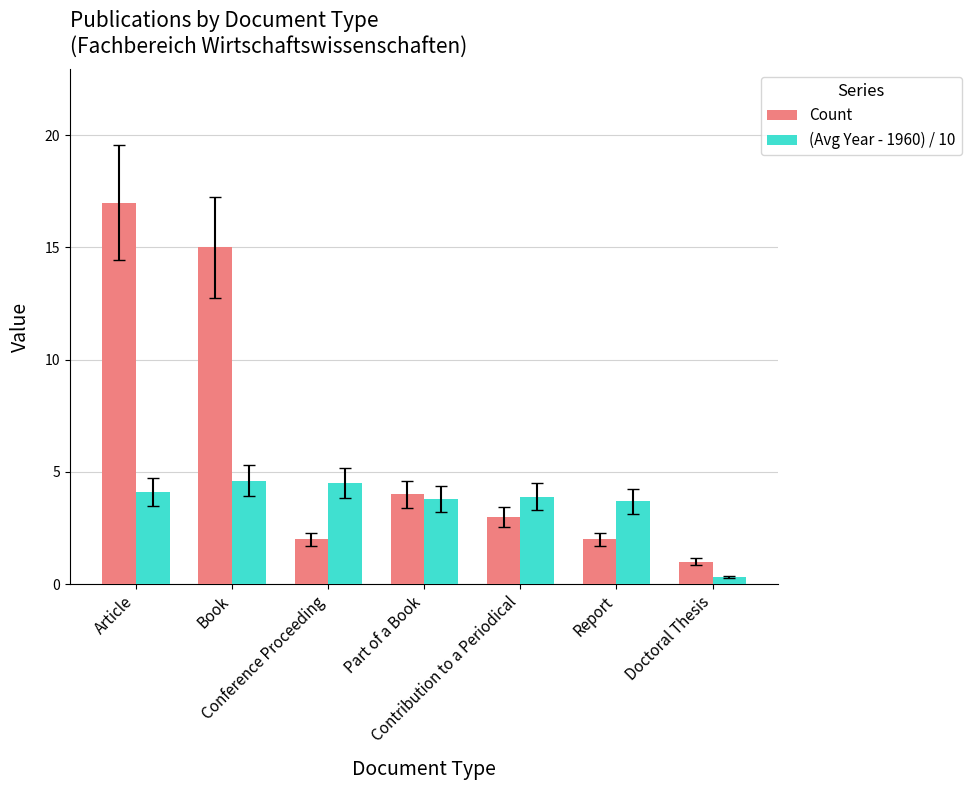

List the series in order of their overall mean, lowest first.

(Avg Year - 1960) / 10, Count